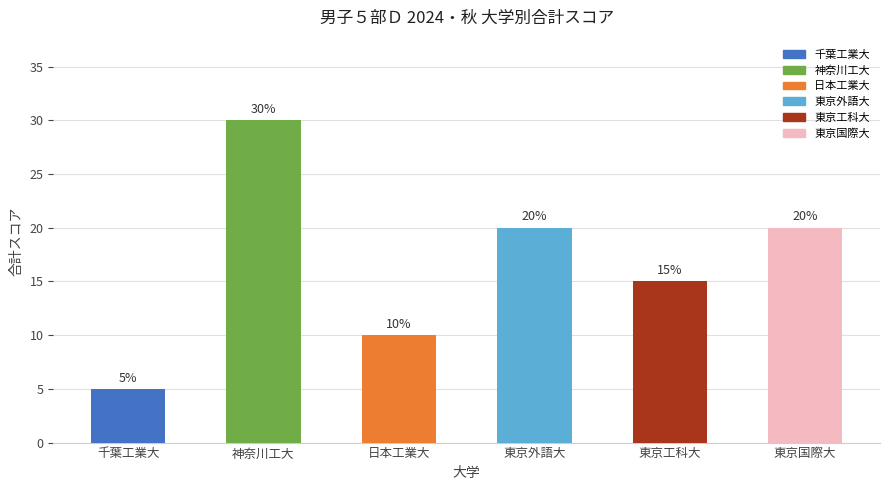

What is the smallest value displayed?

5